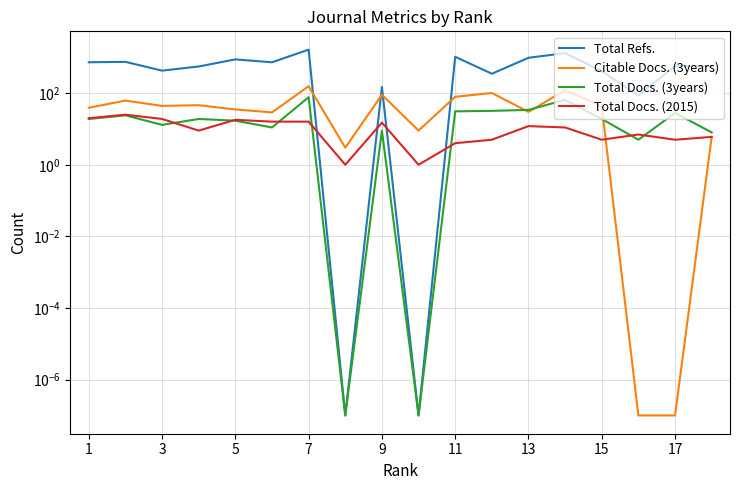

Is it true that Total Refs. equals 206.9 at 15?

False